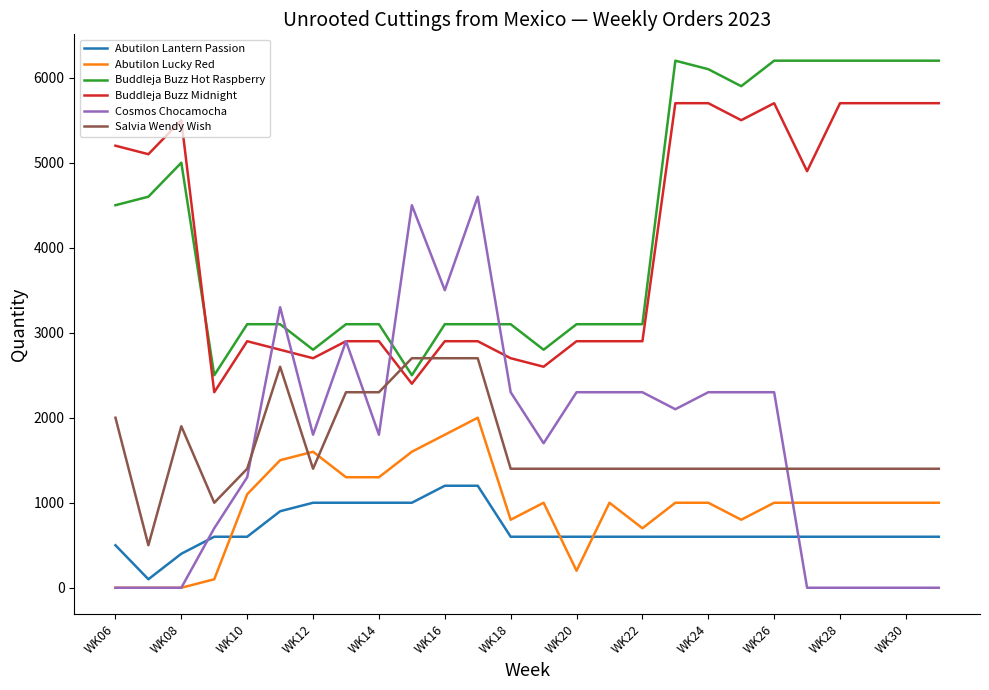

What is the greatest value displayed?

6200